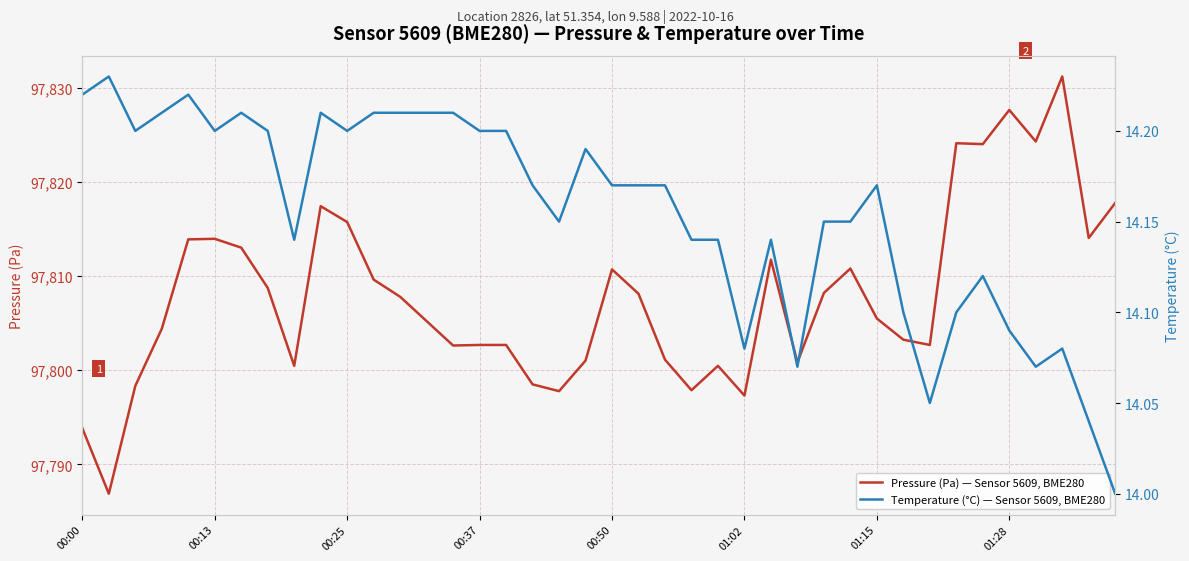

What is the sum of the Pressure (Pa) — Sensor 5609, BME280 values at 00:13 and 34?

195610.9